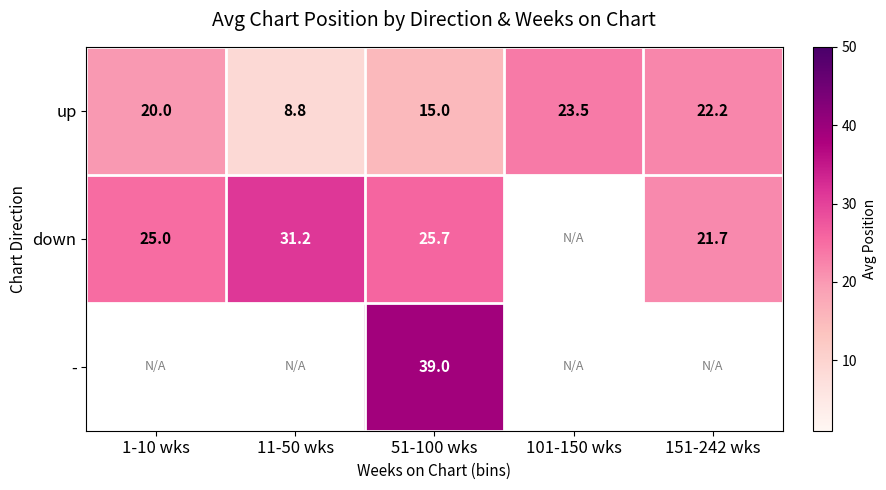

At how many categories does at least one series exceed 27?

2